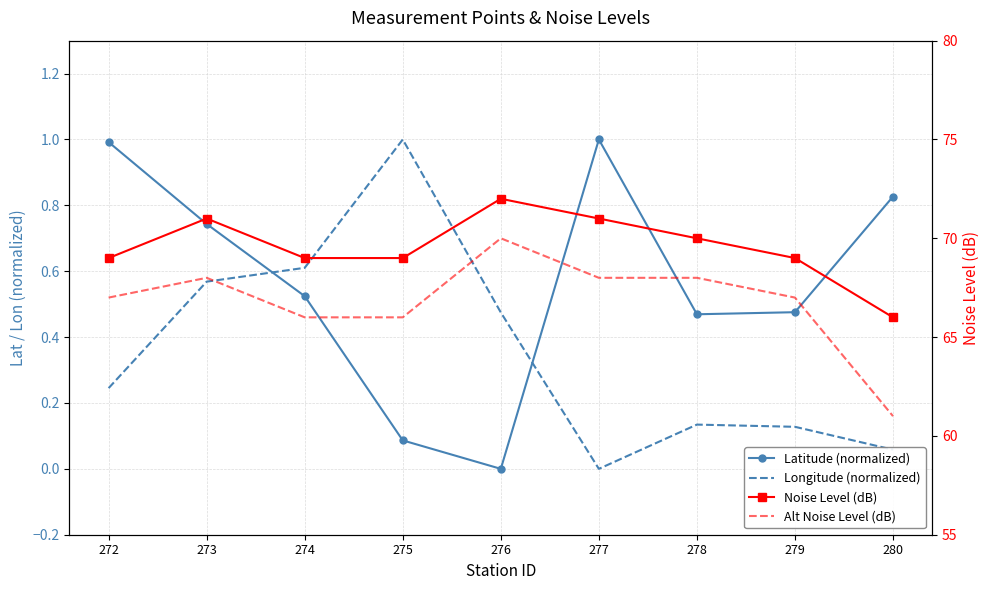

The value of Latitude (normalized) at 274 is 0.5. True or false?

True